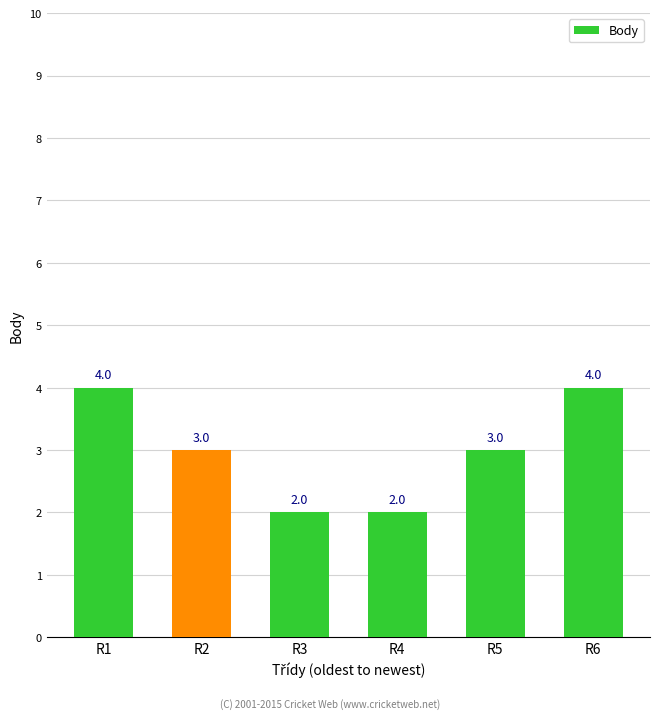

Count the values in the range 2 to 4.

6